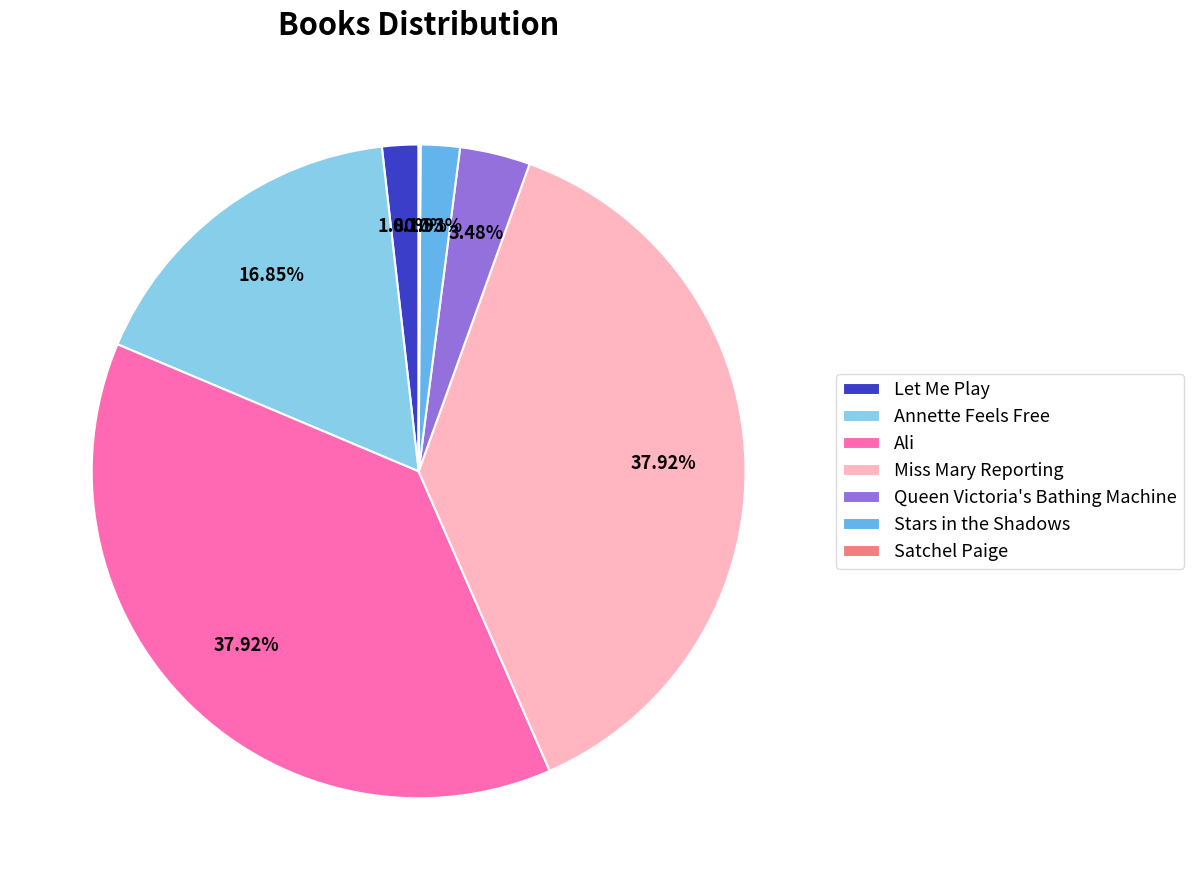

The Miss Mary Reporting slice represents 38% of the pie. True or false?

True